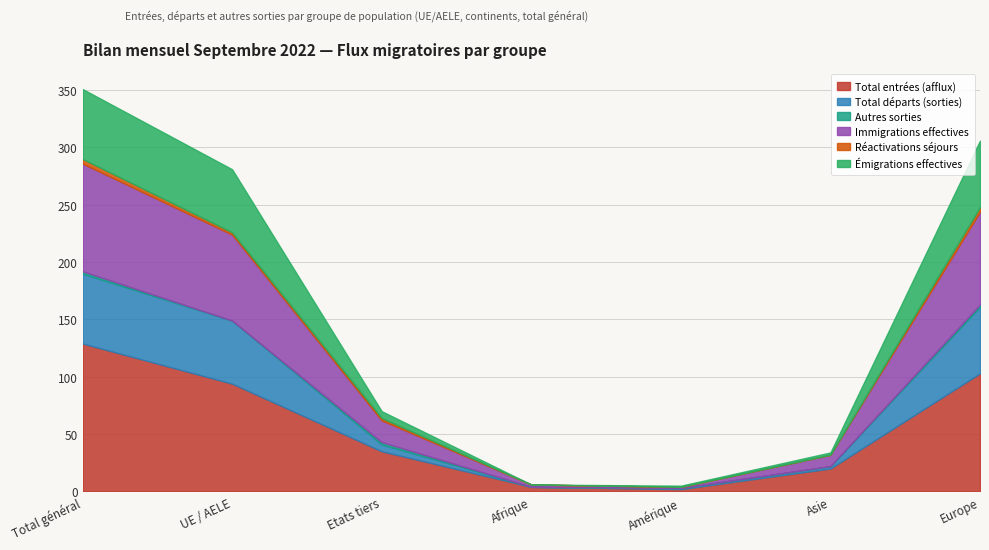

Reading right to left, extract all data points from this chart.

Total entrées (afflux): 103	20	2	4	35	94	129
Total départs (sorties): 58	2	1	0	6	55	61
Autres sorties: 2	0	0	0	2	0	2
Immigrations effectives: 81	10	1	2	19	75	94
Réactivations séjours: 4	0	0	0	2	2	4
Émigrations effectives: 58	2	1	0	6	55	61